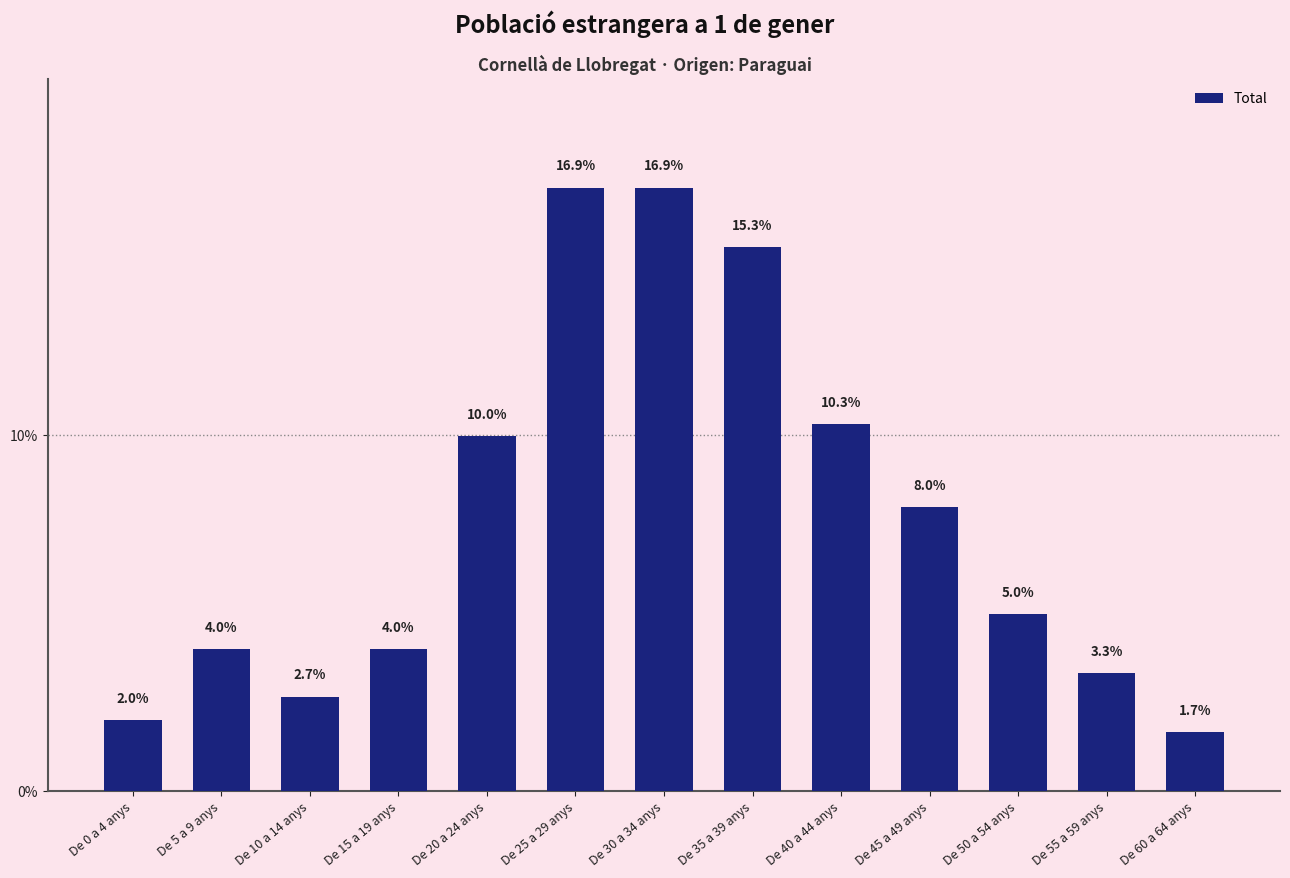

The chart shows a value of 10.3 at De 40 a 44 anys. True or false?

True